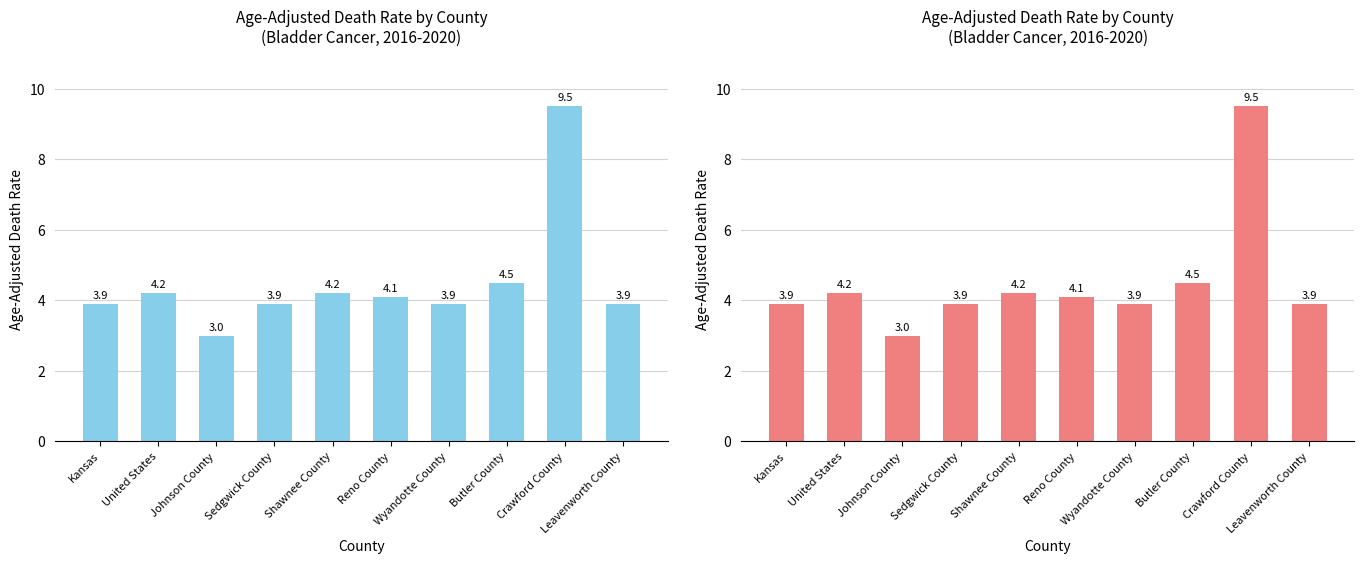

Where does the data first go above 4?

United States